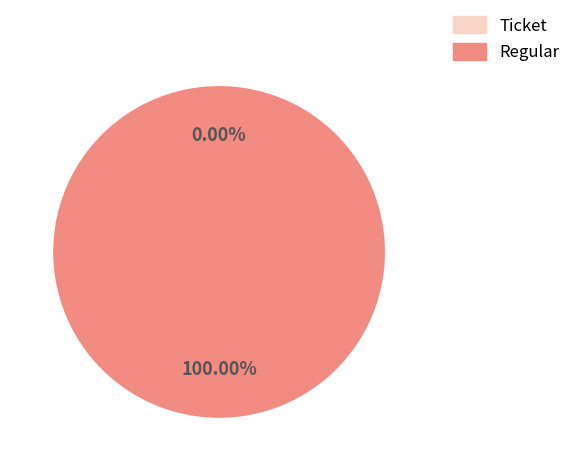

How many slices are in this pie chart?

2